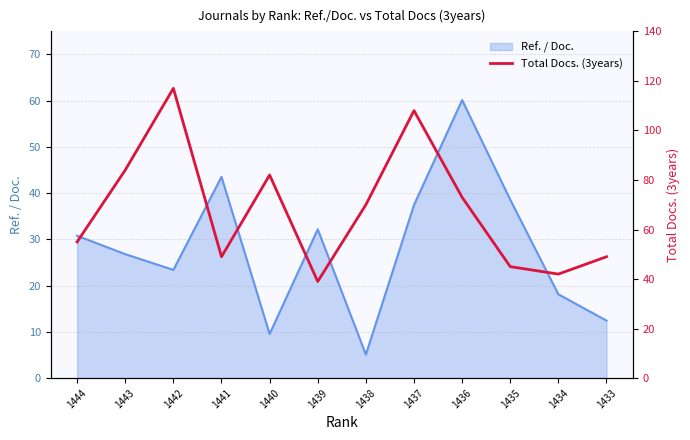

Which category has the lowest value in the Ref. / Doc. series?

1438